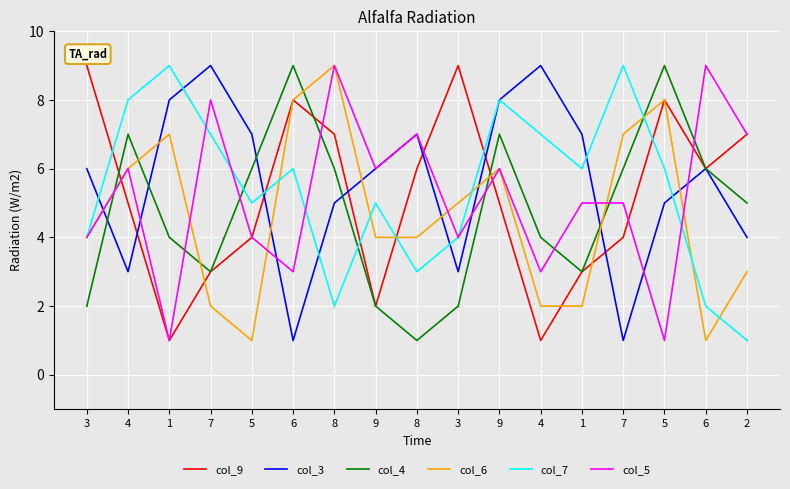

What are all the series names shown in the legend?

col_9, col_3, col_4, col_6, col_7, col_5